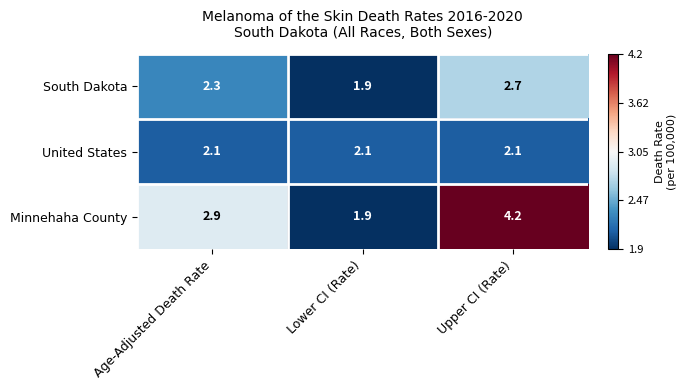

List the series in order of their peak value, highest first.

Minnehaha County, South Dakota, United States